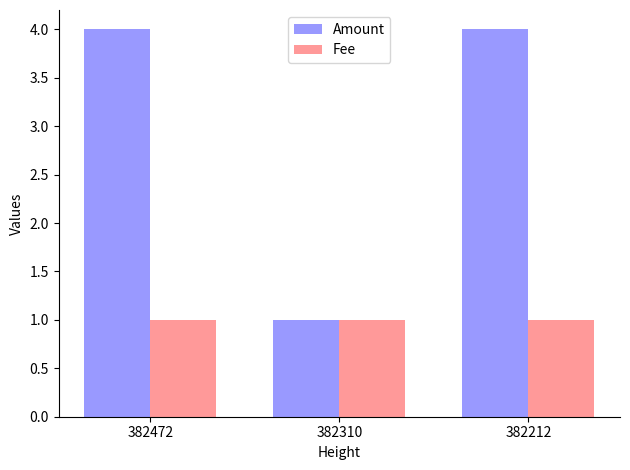

What is the sum of all Fee values?

3